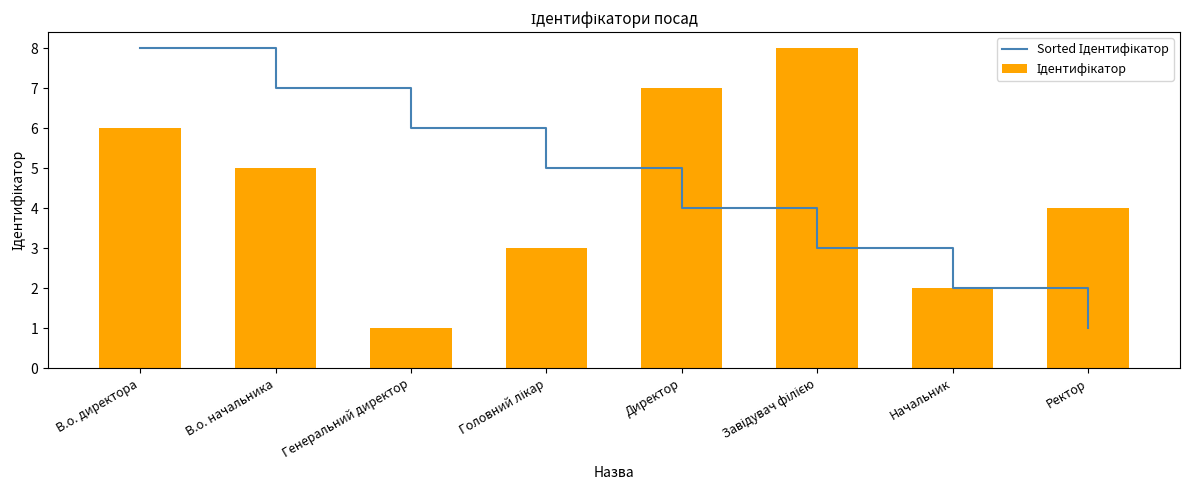

How many groups of bars are there?

8